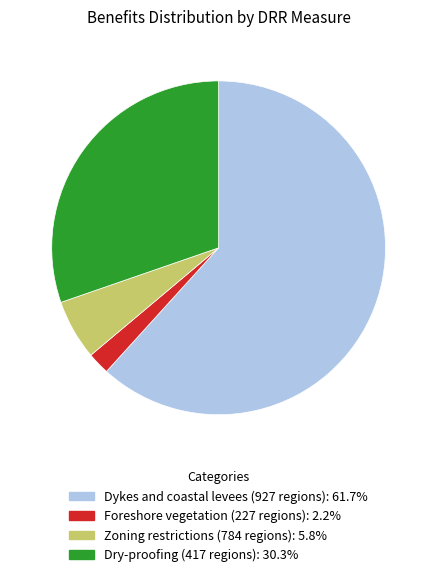

Do Dry-proofing (417 regions) and Dykes and coastal levees (927 regions) together represent more than half of the pie?

Yes